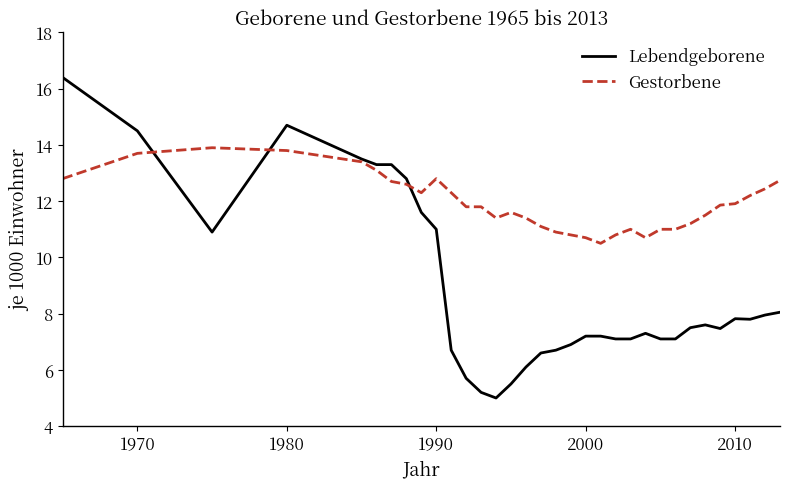

True or false: Lebendgeborene has more than 0 points higher than both neighbors.

True